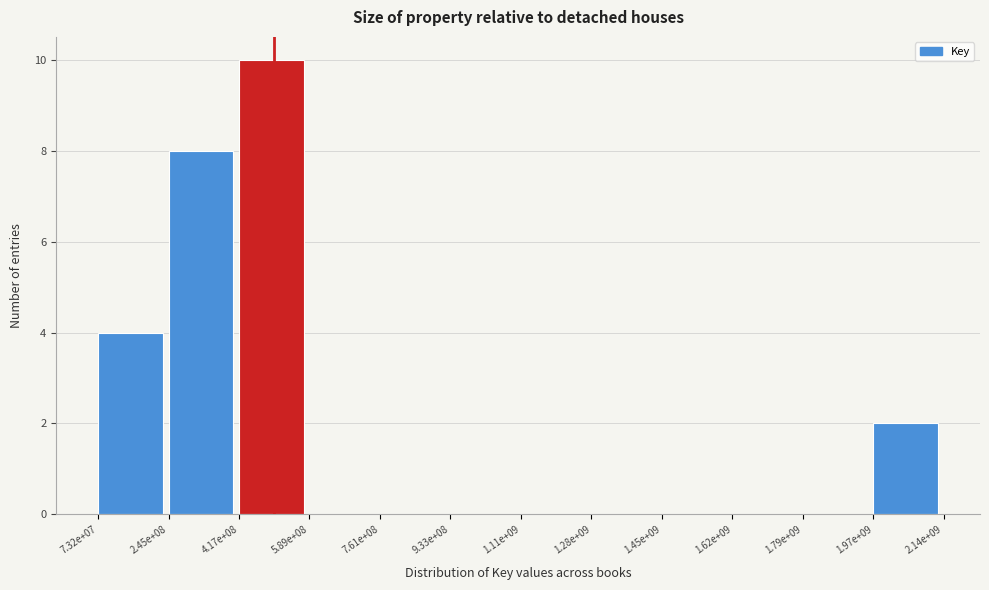

Reading left to right, list all the values displayed in this chart.

7.32e+07=4	2.45e+08=8	4.17e+08=10	5.89e+08=0	7.61e+08=0	9.33e+08=0	1.11e+09=0	1.28e+09=0	1.45e+09=0	1.62e+09=0	1.79e+09=0	1.97e+09=2